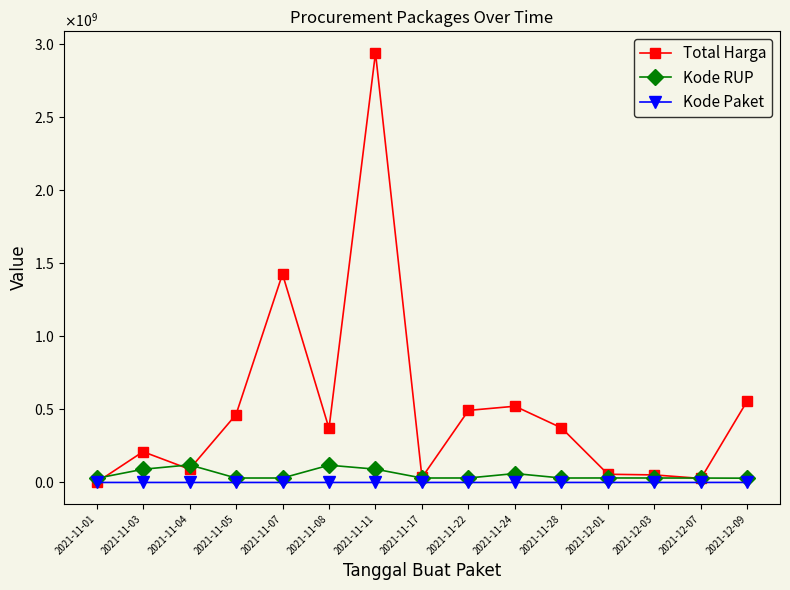

What is the minimum value for Total Harga?

333600